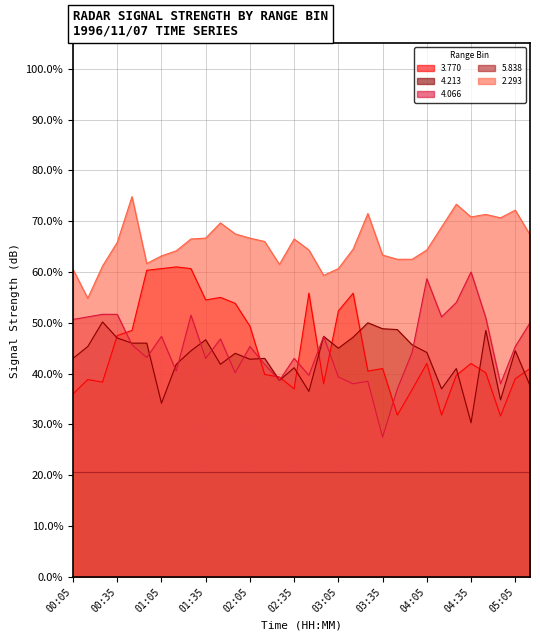

What is the sum of all 2.293 values?

21.0